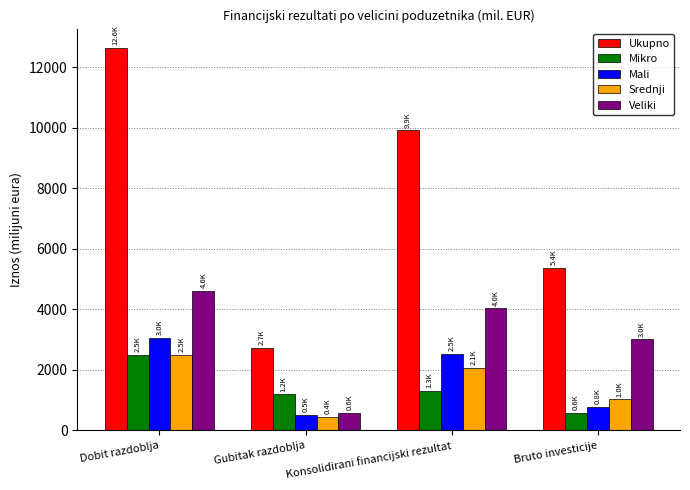

How many bars are there in total?

20